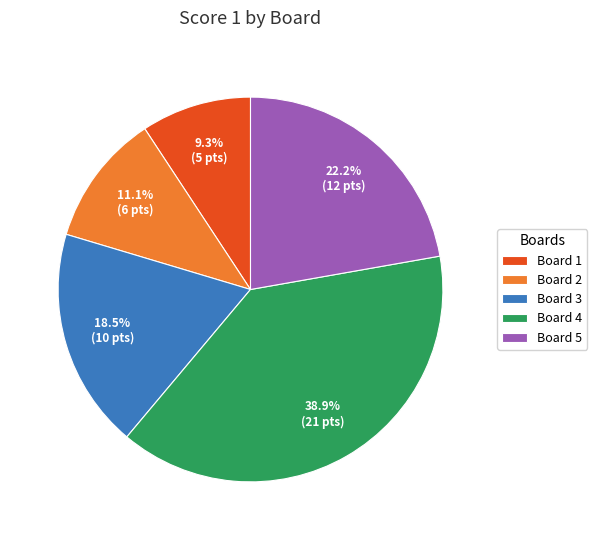

Which category has the smallest portion of the pie?

Board 1